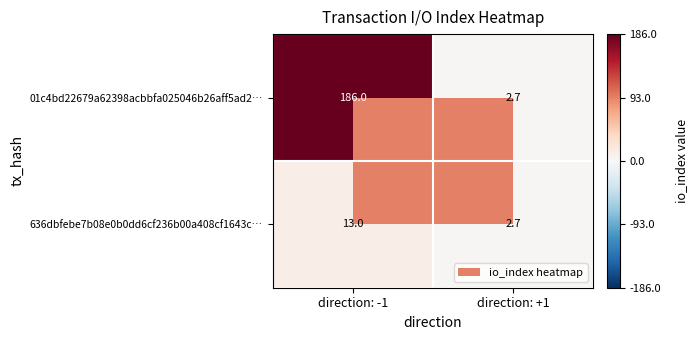

Which category has the highest value in the 636dbfebe7b08e0b0dd6cf236b00a408cf1643c… series?

direction: -1